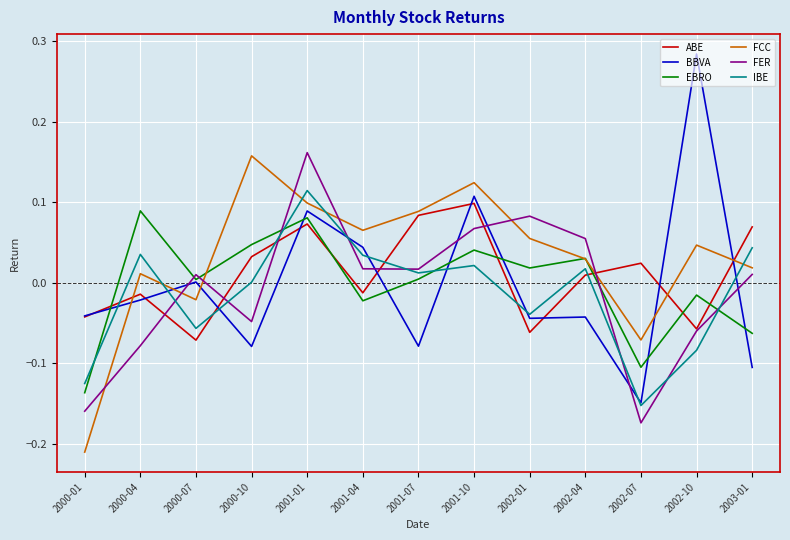

Which series has the widest spread of values?

BBVA